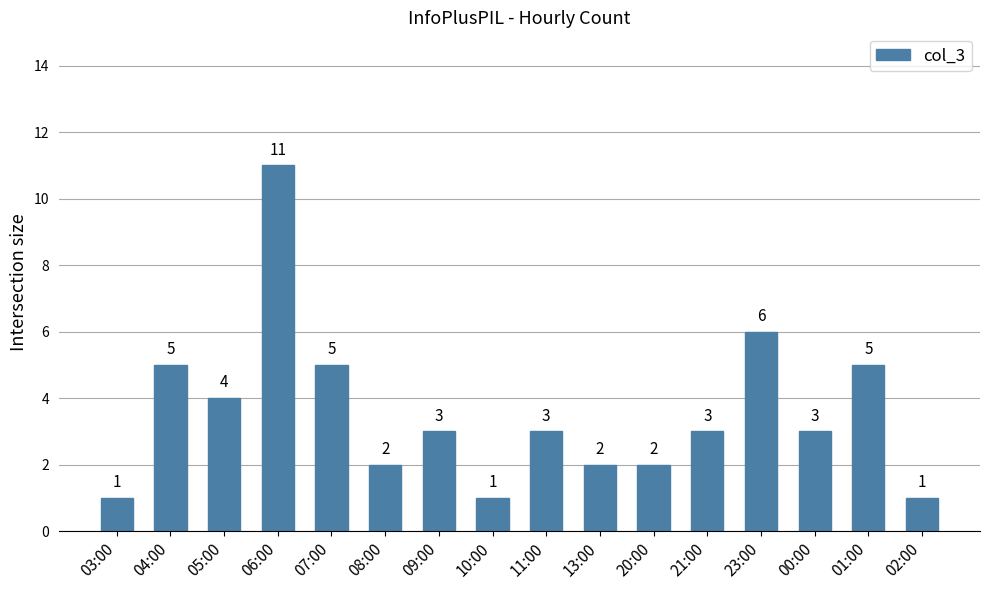

How many values are below 3?

6